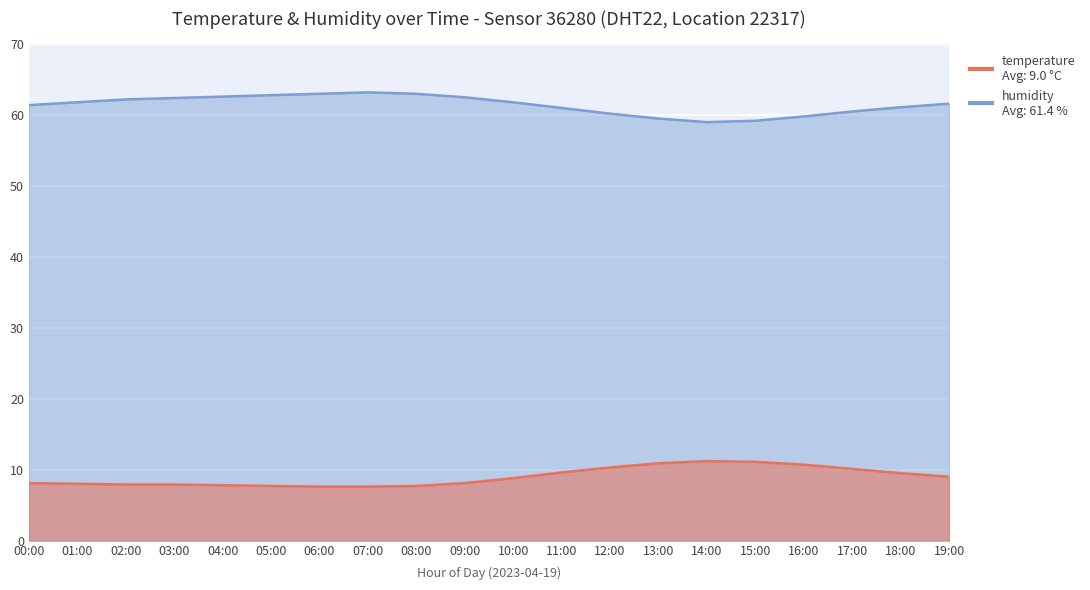

What is the difference between the temperature values at 17:00 and 08:00?

2.4